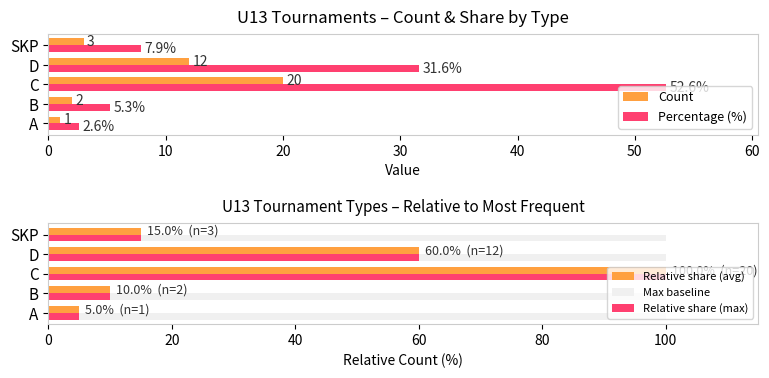

At how many categories does at least one series exceed 52?

2